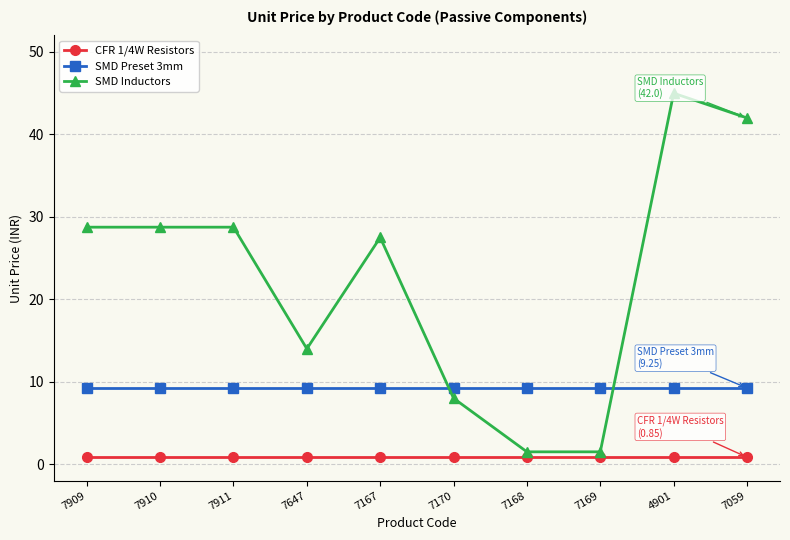

Rank the series by their maximum value, from highest to lowest.

SMD Inductors, SMD Preset 3mm, CFR 1/4W Resistors